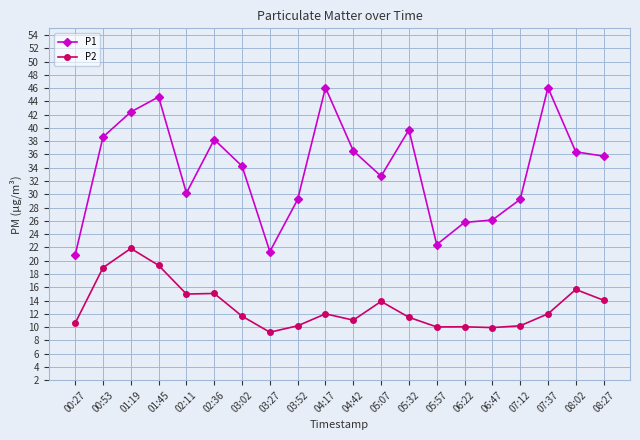

Is the value of P1 at 04:42 greater than the value of P2 at 08:27?

Yes